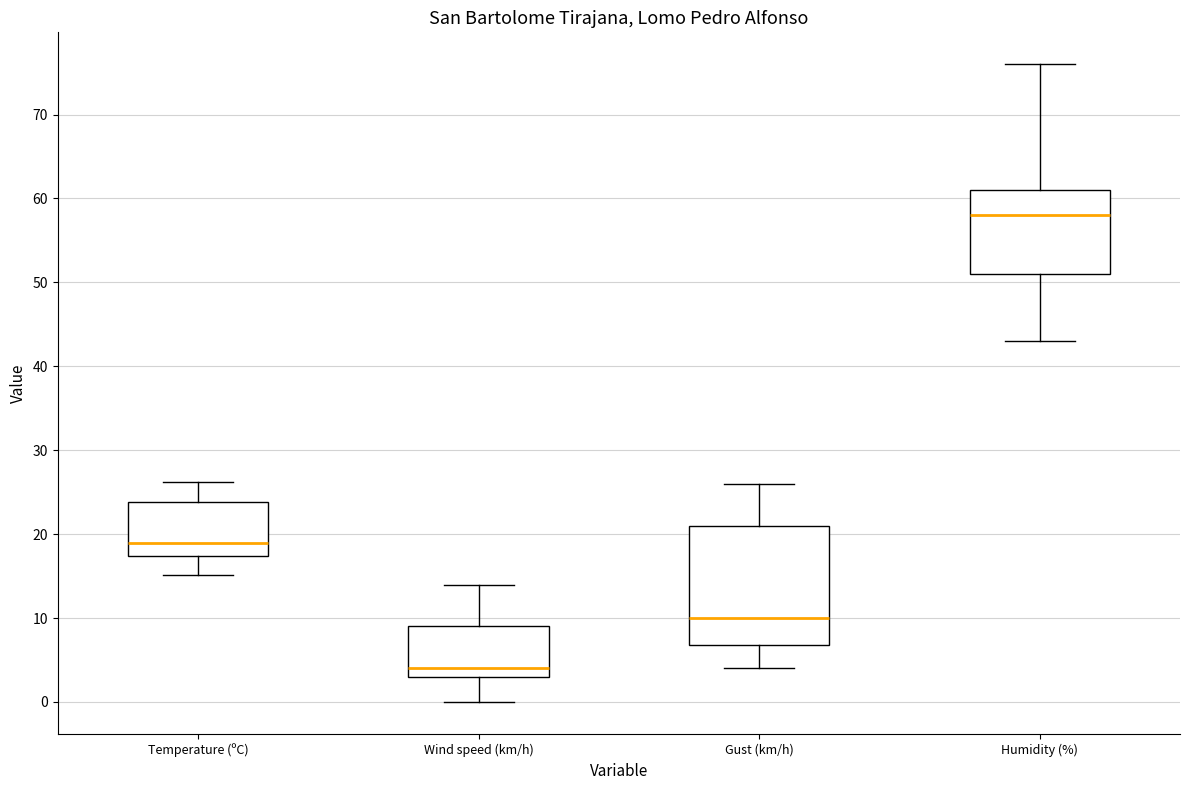

Reading left to right, read every box against the y-axis: the position of its median line, the range the box covers, and the ends of its whiskers. The values are not printed on the chart, so give them approximately, as read against the axis.

Temperature (ºC): median 19, box 17 to 24, whiskers 15 to 26
Wind speed (km/h): median 4, box 3 to 9, whiskers 0 to 14
Gust (km/h): median 10, box 7 to 21, whiskers 4 to 26
Humidity (%): median 58, box 51 to 61, whiskers 43 to 76